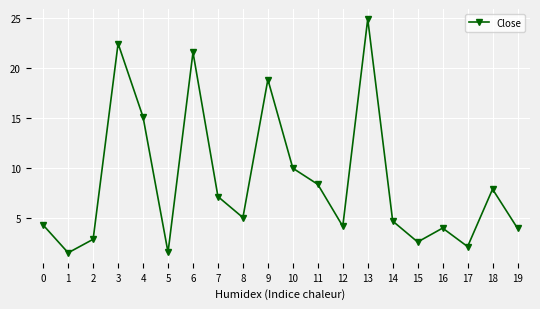

Read the value at 0.

4.3